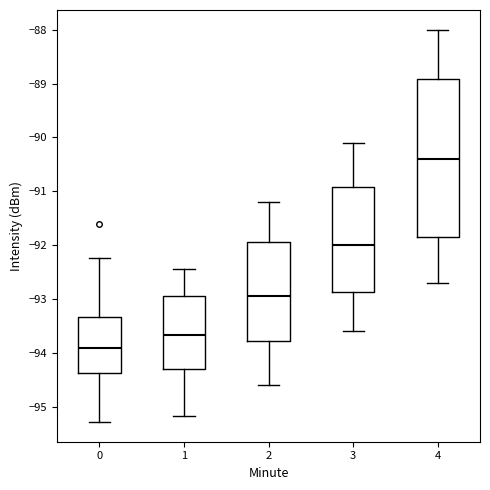

Comparing the boxes themselves (not the whiskers), which one is the tallest?

4